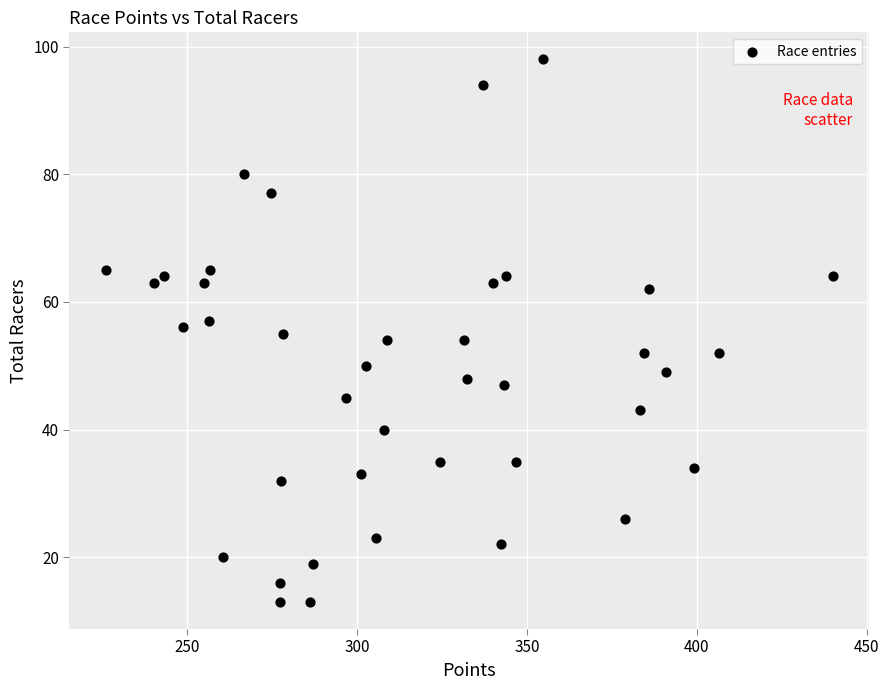

What is the range of Y values (max minus min)?

85